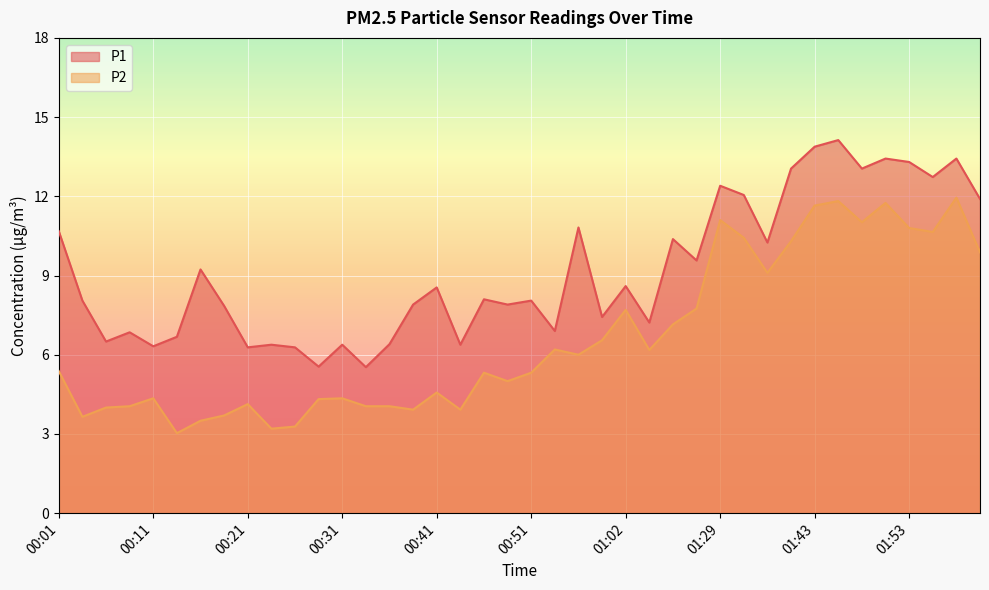

What is the total value across all series at 01:02?

16.3